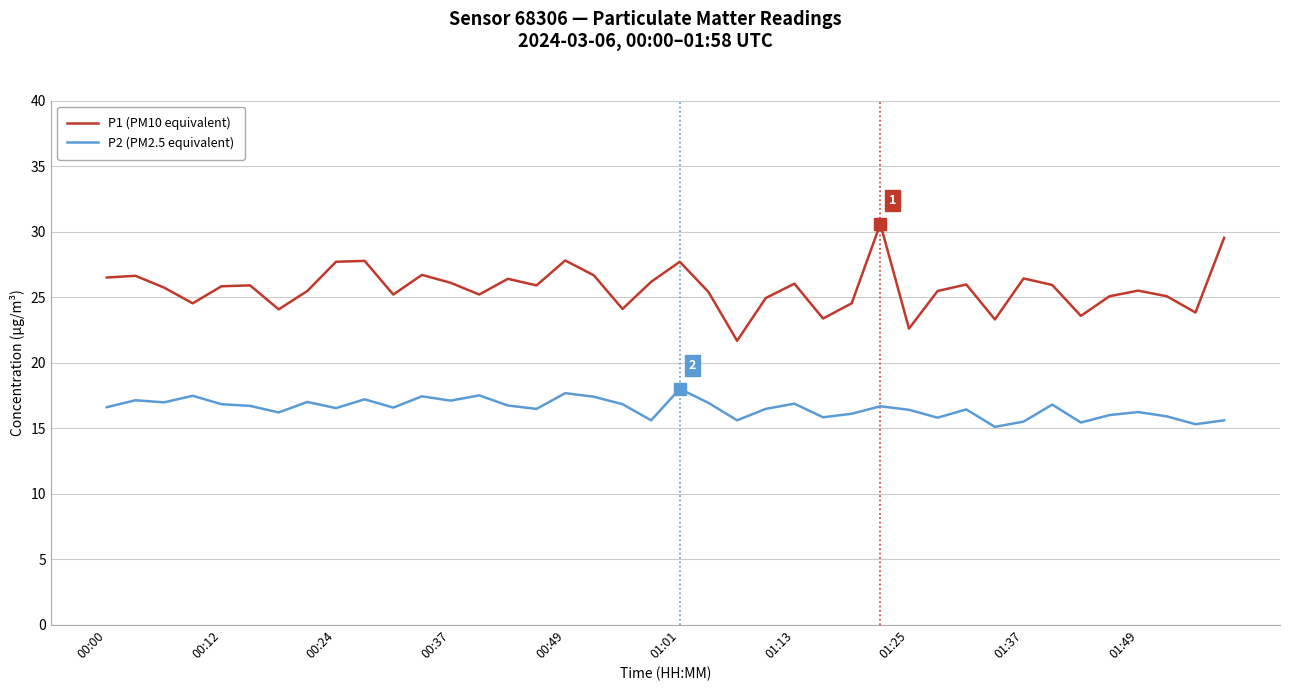

Which series has the largest range (max minus min)?

P1 (PM10 equivalent)